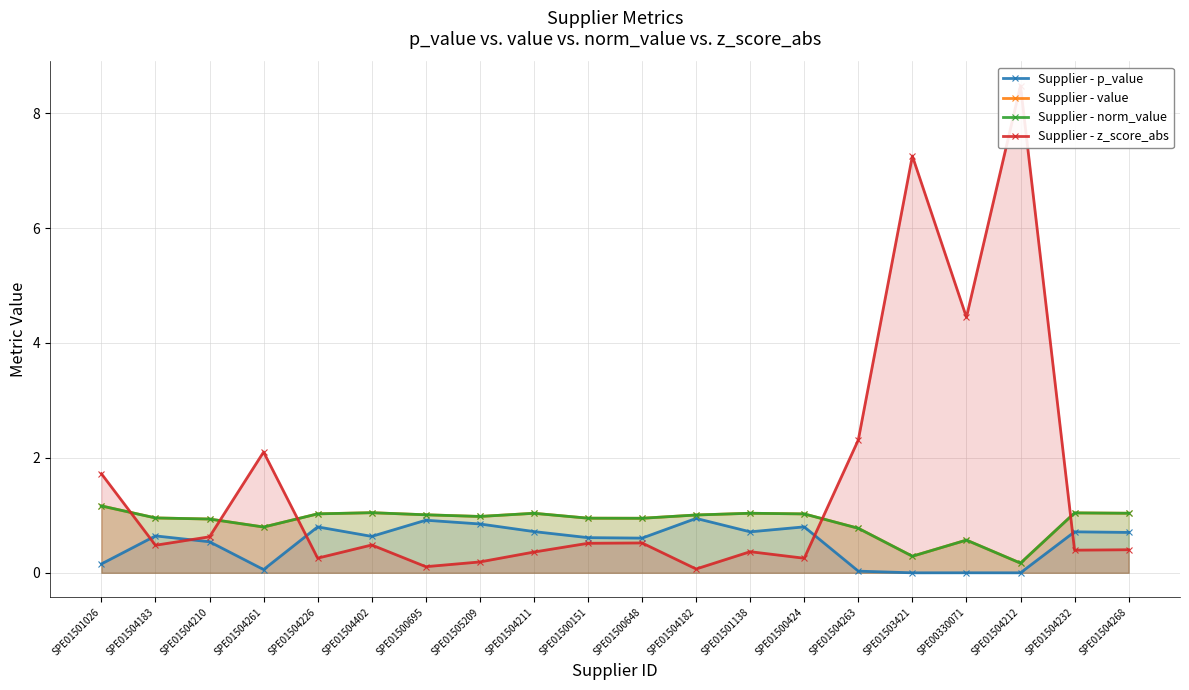

True or false: Supplier - z_score_abs and Supplier - norm_value cross at least once.

True